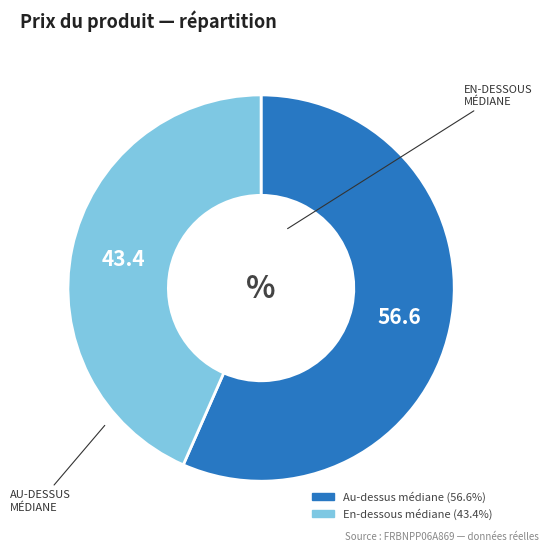

Is there a majority slice in this chart?

Yes